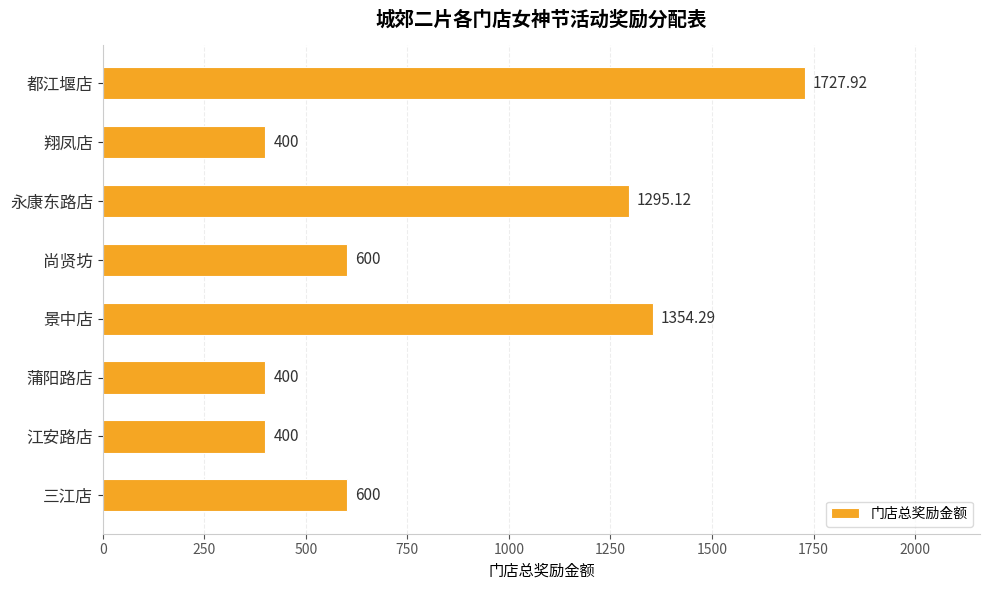

What is the greatest value displayed?

1727.9